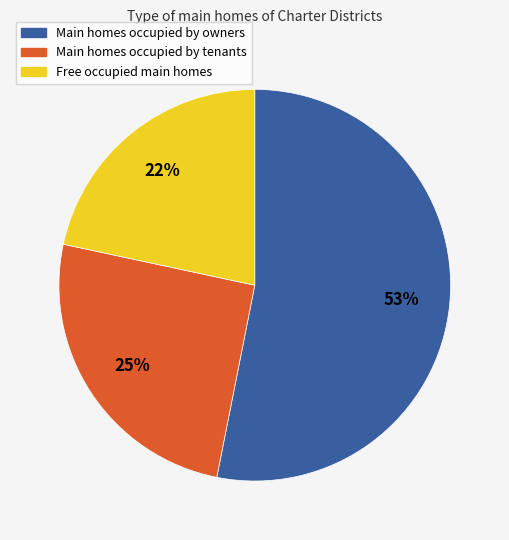

Does any single category account for the majority?

Yes